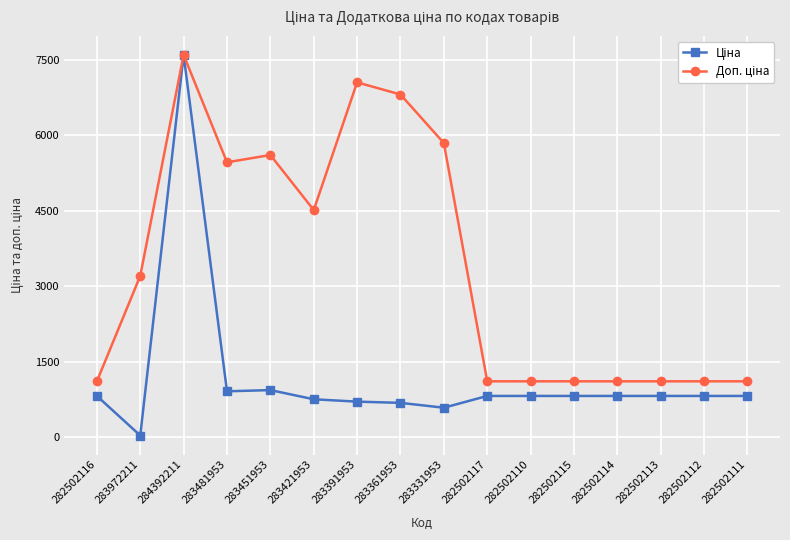

What position from the right is 282502115?

5